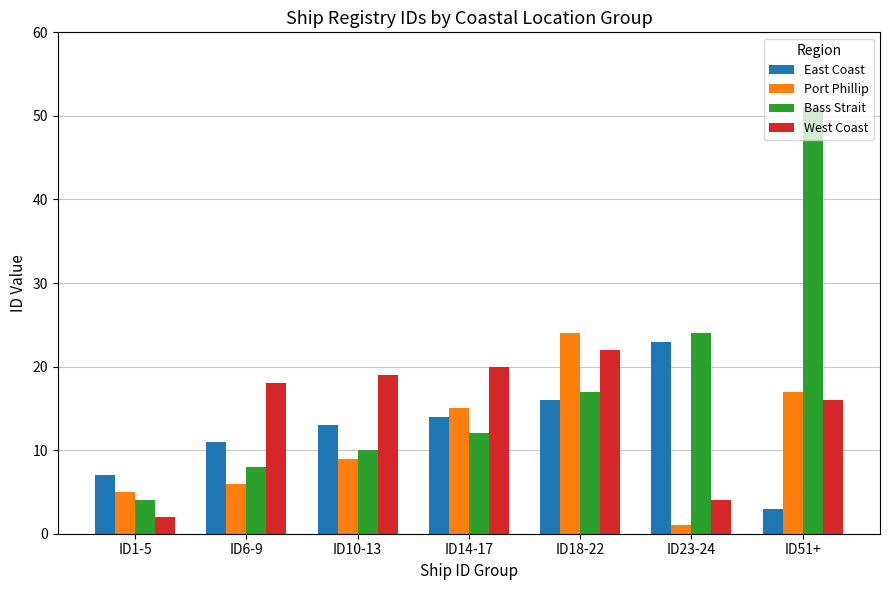

At which category is the sum across all series the highest?

ID51+